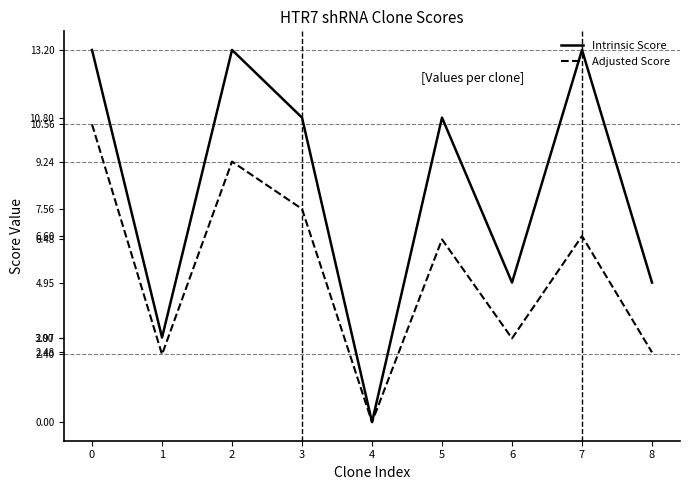

Rank the series by their maximum value, from lowest to highest.

Adjusted Score, Intrinsic Score